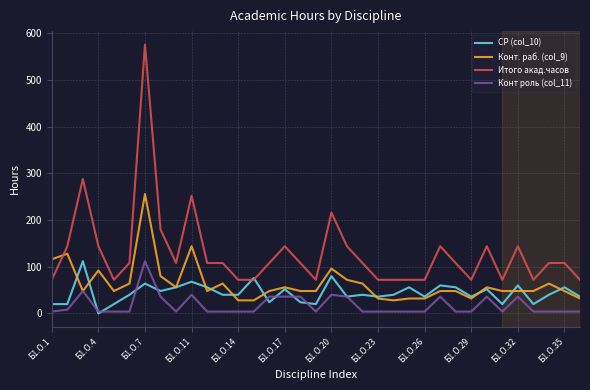

Which series has the widest spread of values?

Итого акад.часов